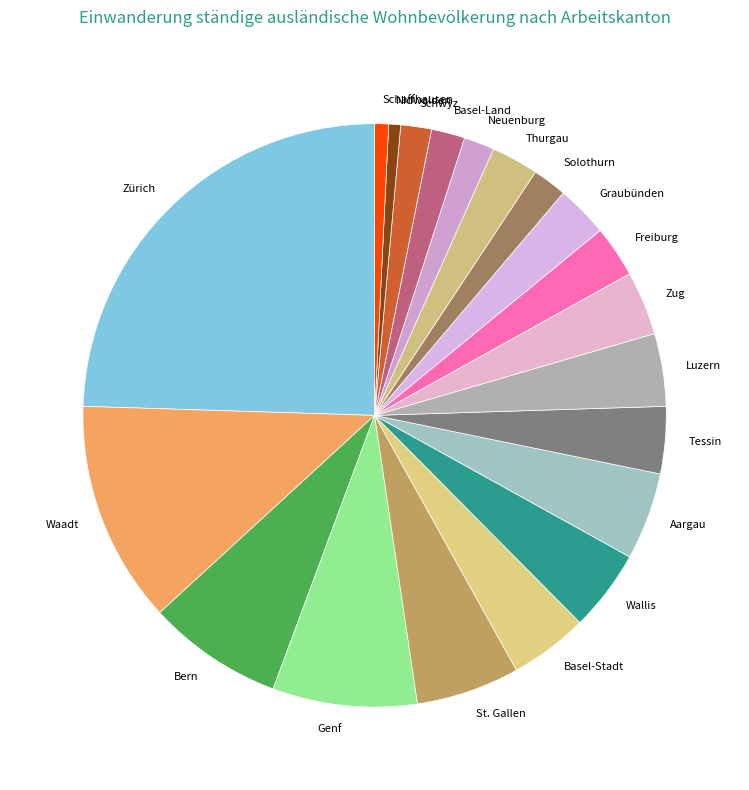

Does any single category account for the majority?

No